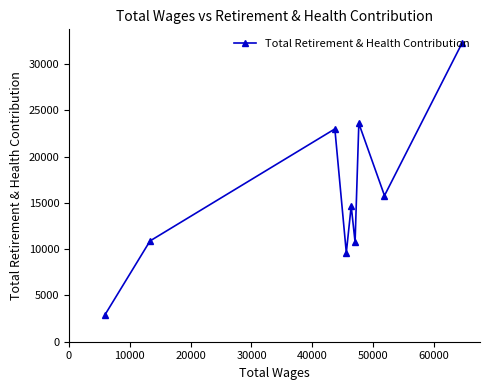

What is the difference between the second highest and second lowest values?

13978.0